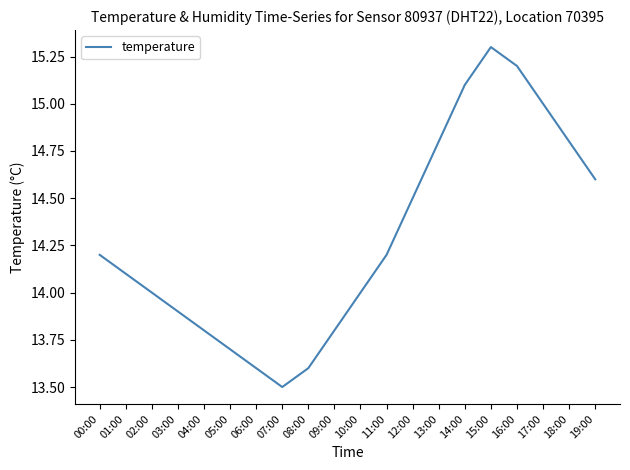

Read the value at 17:00.

15.0